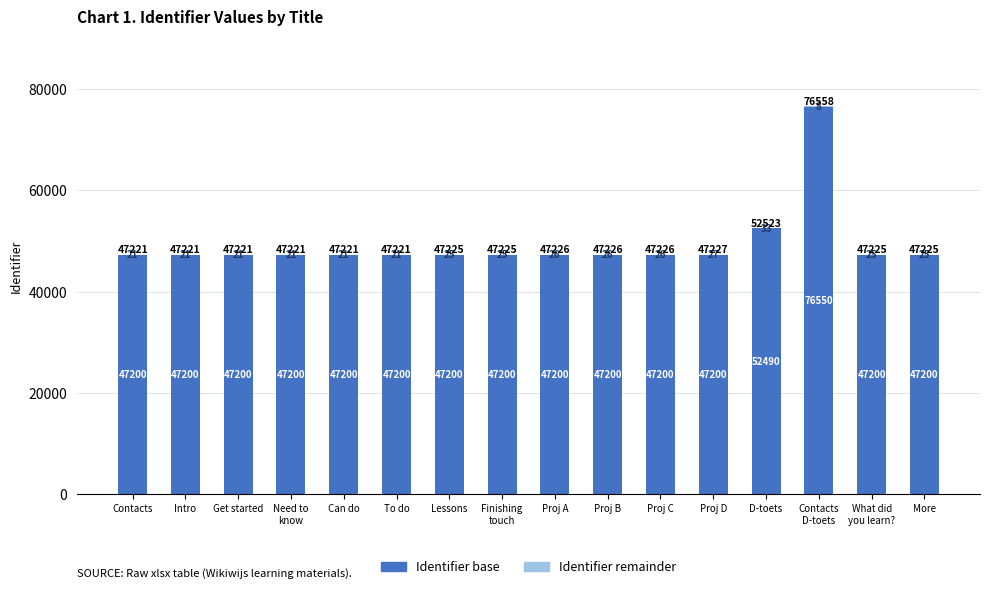

Does the chart contain stacked bars?

Yes